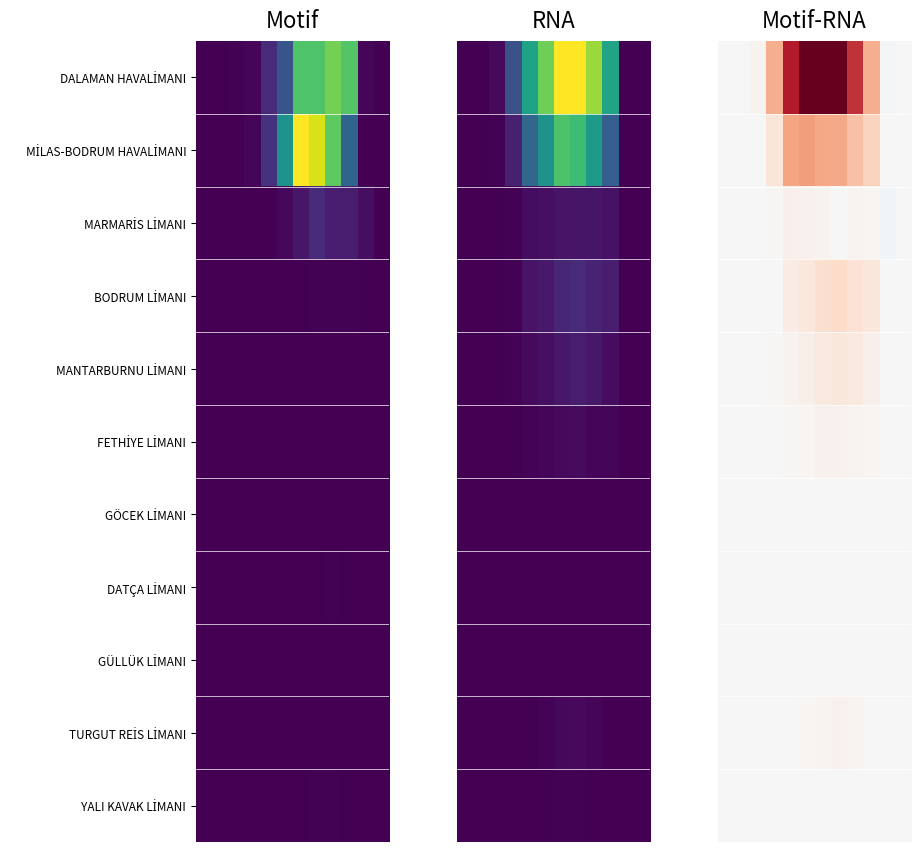

Between 2 and 10, which is larger?

2